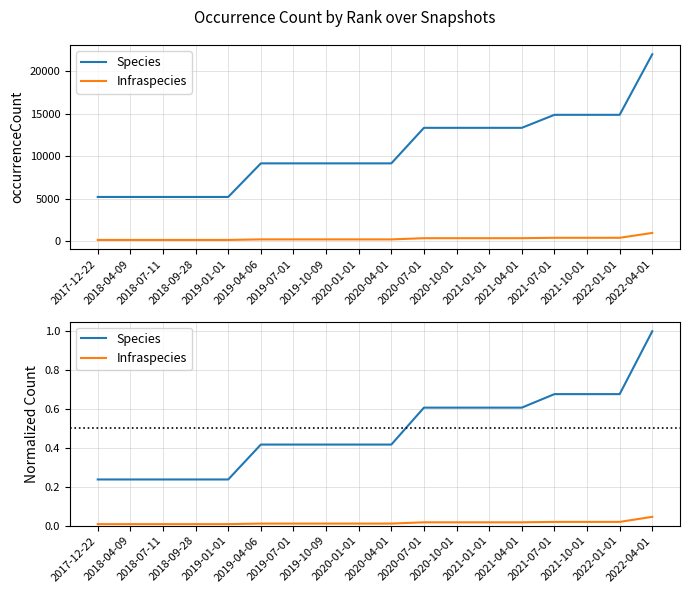

What is the label of the 5th point from the right?

2021-04-01